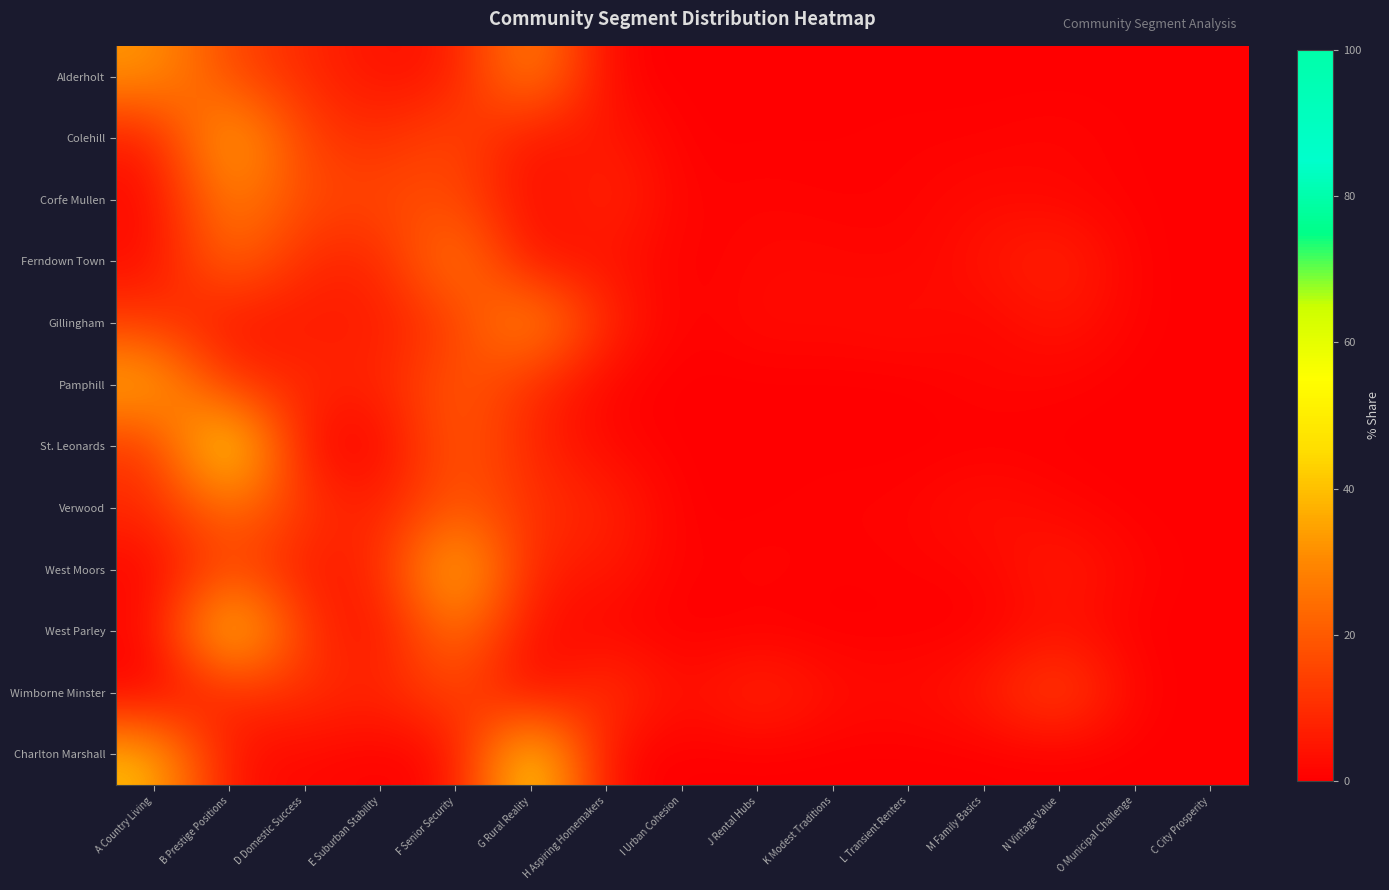

What is the spread (max minus min) of values at B Prestige Positions?

51.7